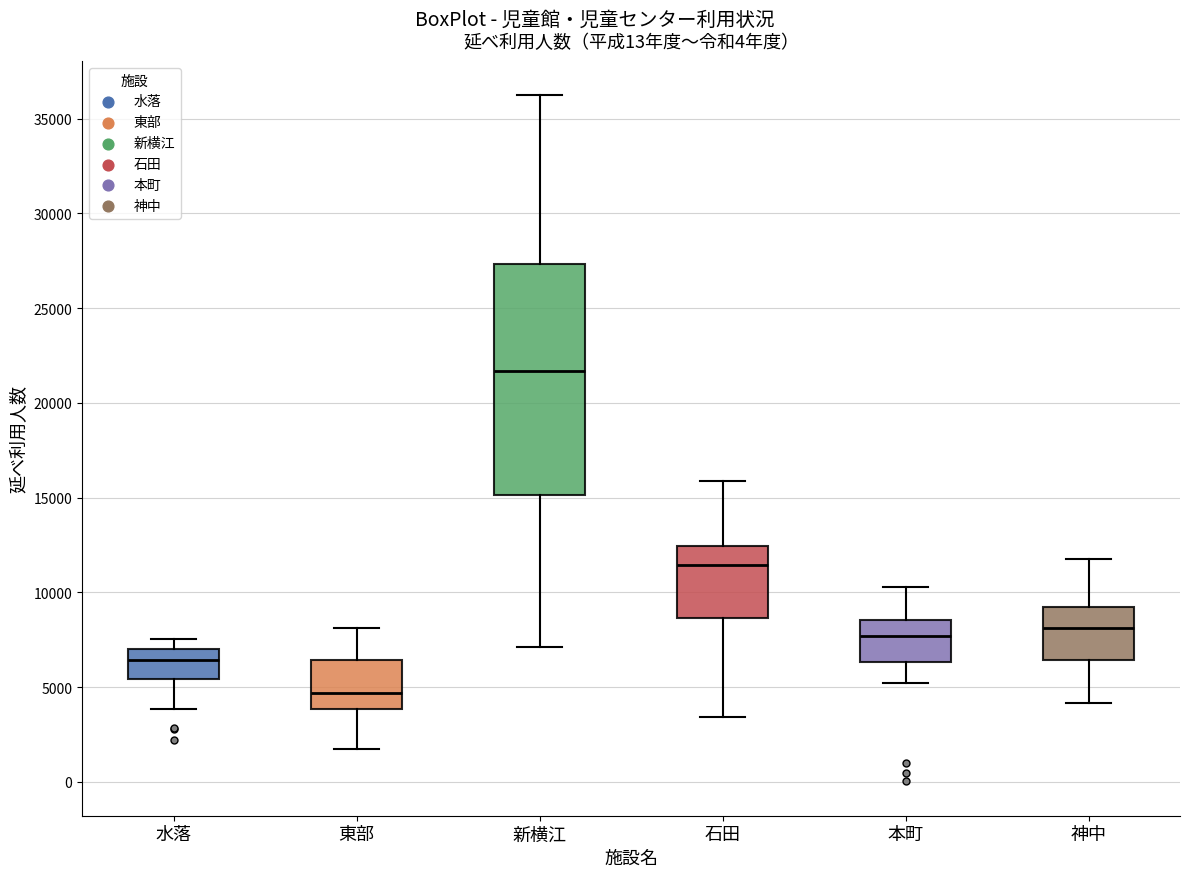

Reading left to right, transcribe this box plot: for each box, give where its median line is, the range the box spans, and where its two whiskers end, as read against the y-axis. The values are not printed on the chart, so give them approximately, as read against the axis.

水落: median 6500, box 5500 to 7000, whiskers 4000 to 7500
東部: median 4500, box 4000 to 6500, whiskers 1500 to 8000
新横江: median 21500, box 15000 to 27500, whiskers 7000 to 36000
石田: median 11500, box 8500 to 12500, whiskers 3500 to 16000
本町: median 7500, box 6500 to 8500, whiskers 5000 to 10500
神中: median 8000, box 6500 to 9000, whiskers 4000 to 12000